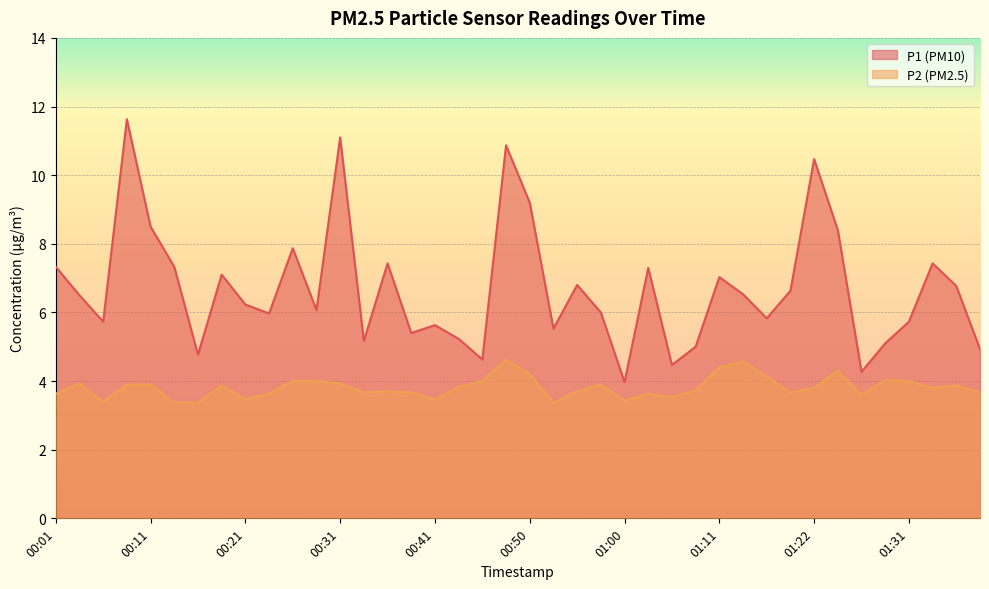

What is the value of the P1 point at the 35th from the left?

4.3